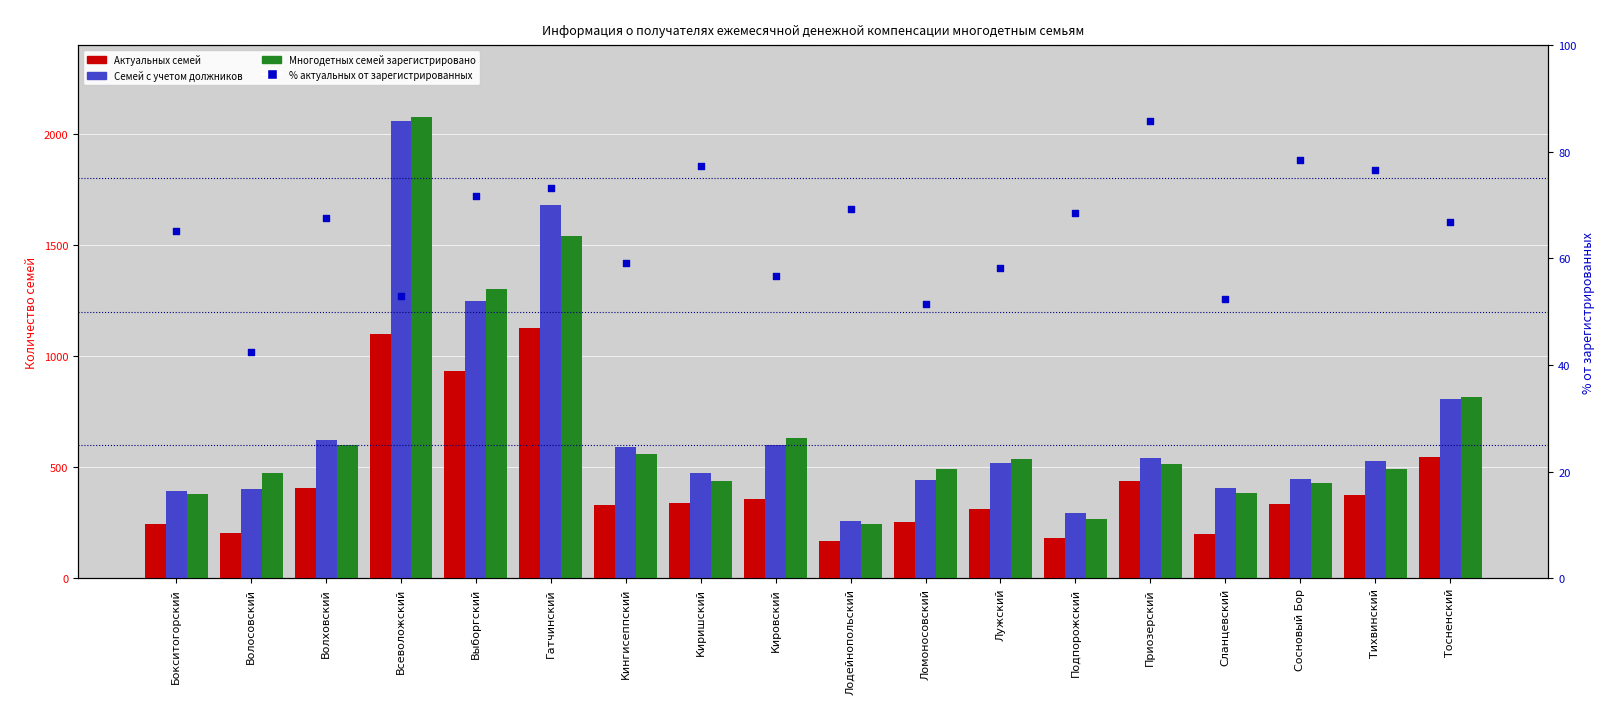

Which series contains the highest Y value?

Многодетных семей зарегистрировано